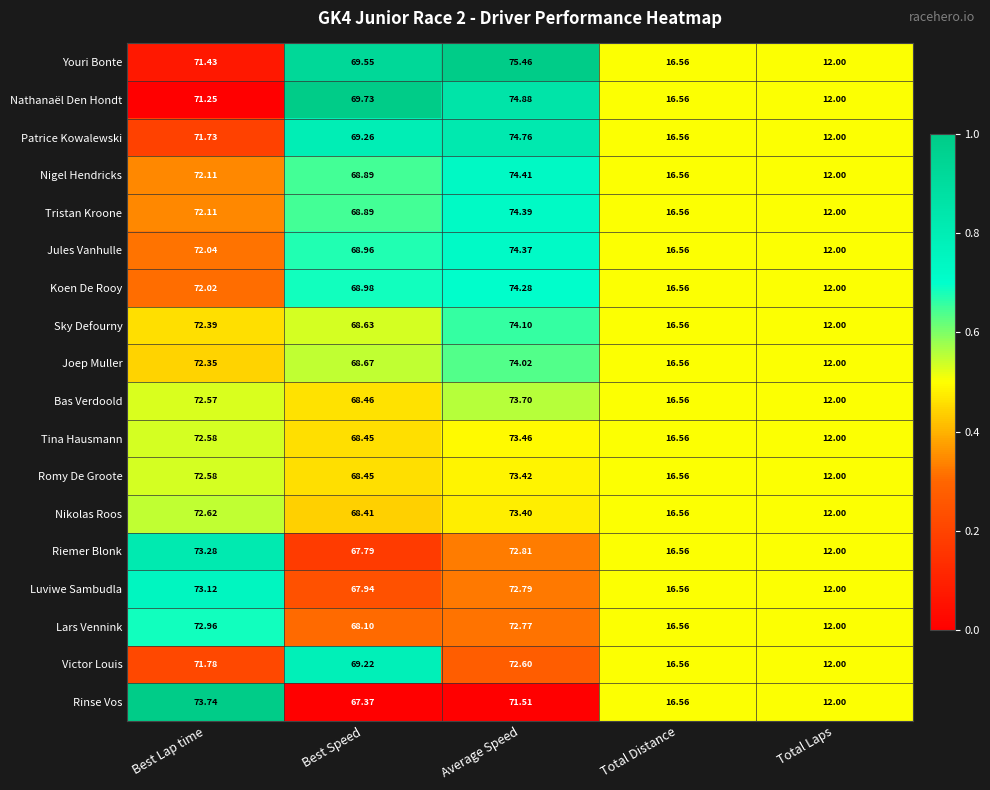

Which label corresponds to the largest value in the chart?

Average Speed